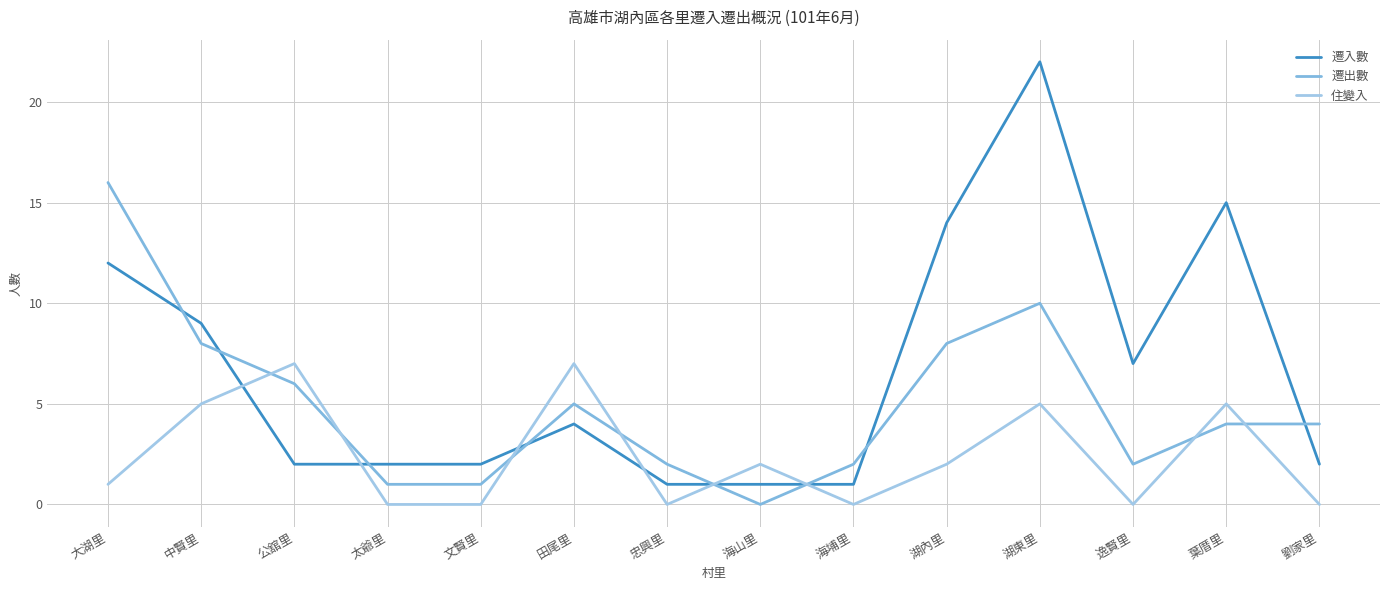

At how many categories does at least one series exceed 16?

1